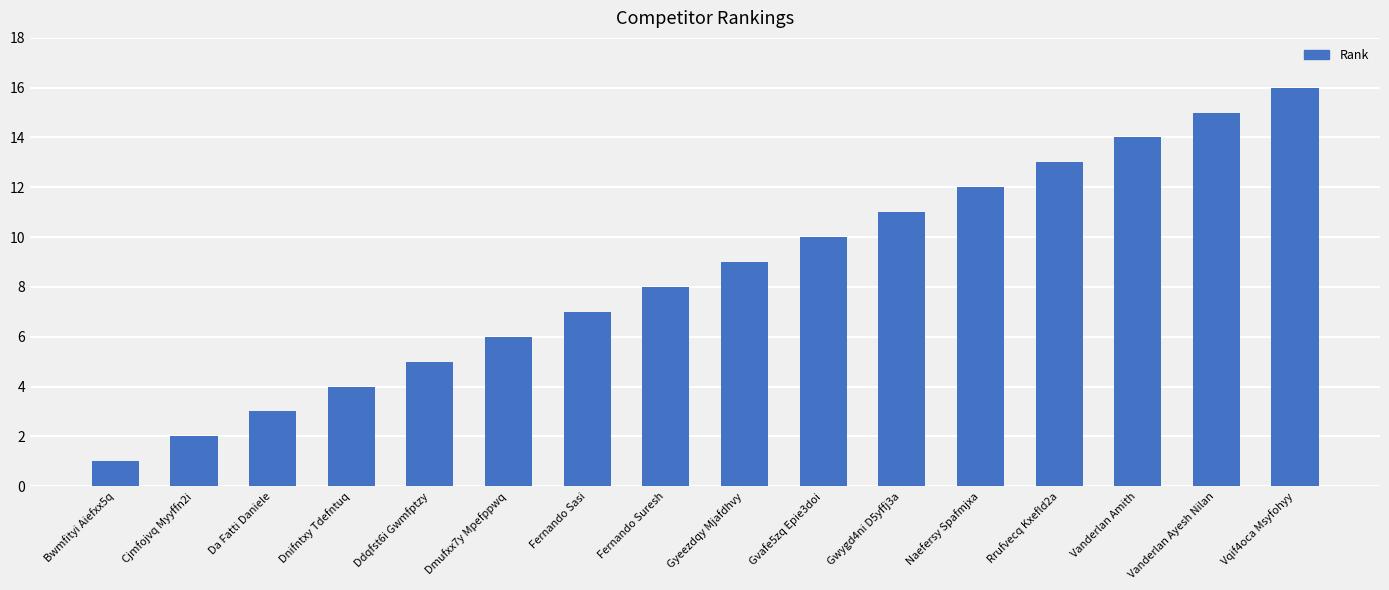

Reading right to left, extract all data points from this chart.

Vqif4oca Msyfohyy=16	Vanderlan Ayesh Nilan=15	Vanderlan Amith=14	Rrufvecq Kxefld2a=13	Naefersy Spafmjxa=12	Gwygd4ni D5yffj3a=11	Gvafe5zq Epie3doi=10	Gyeezdqy Mjafdhvy=9	Fernando Suresh=8	Fernando Sasi=7	Dmufxx7y Mpefppwq=6	Ddqfst6i Gwmfptzy=5	Dnifntxy Tdefntuq=4	Da Fatti Daniele=3	Cjmfojvq Myyffn2i=2	Bwmfityi Aiefxx5q=1